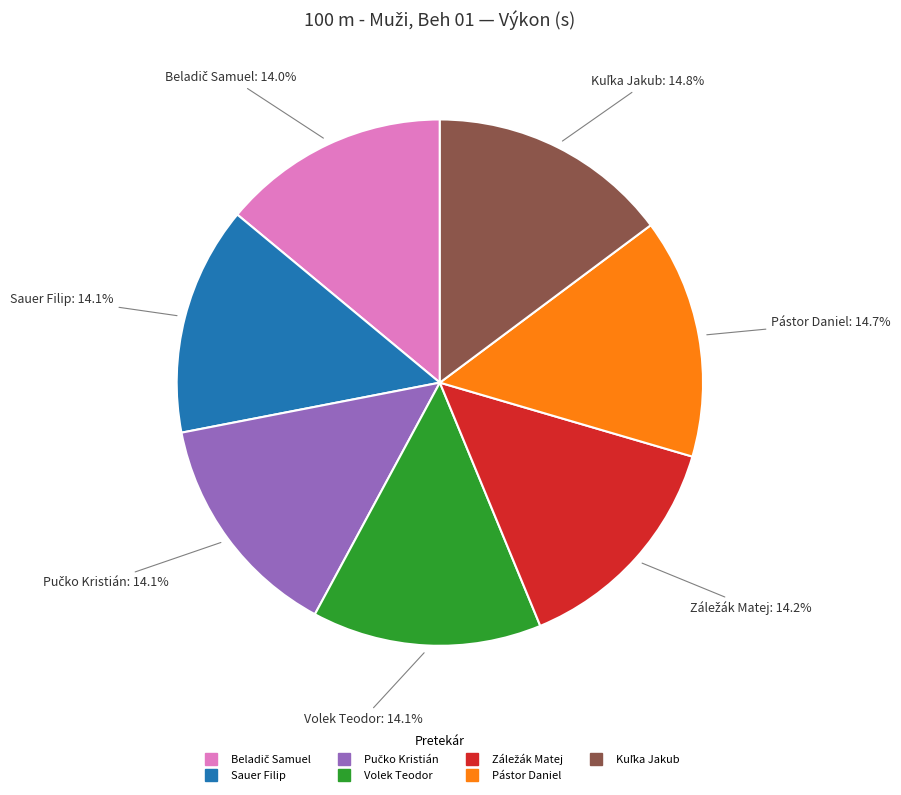

To the nearest percent, what is the average slice percentage?

14%